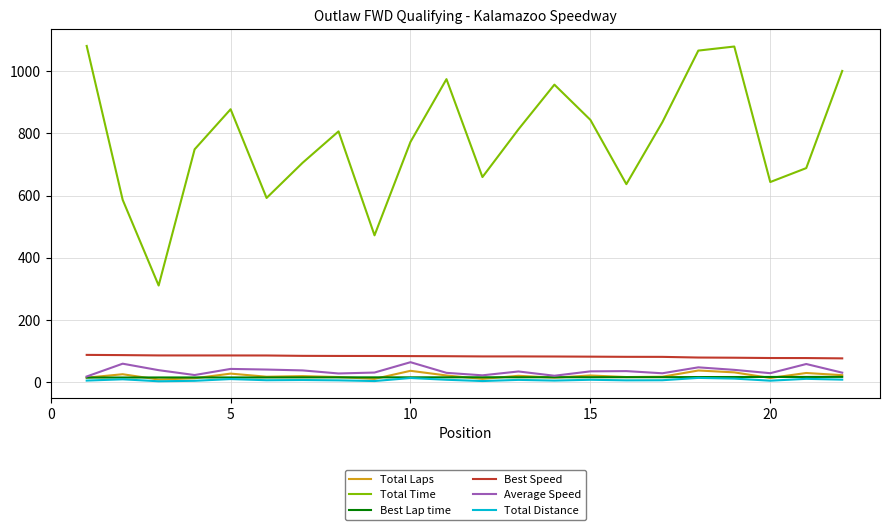

What is the greatest value displayed?

1080.7